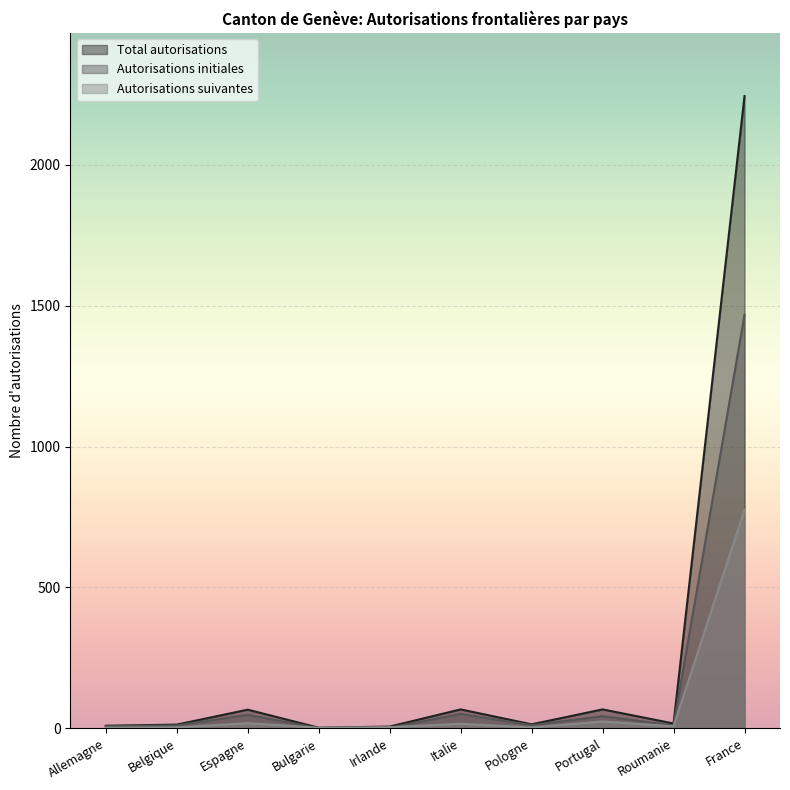

At which category is the sum across all series the highest?

France